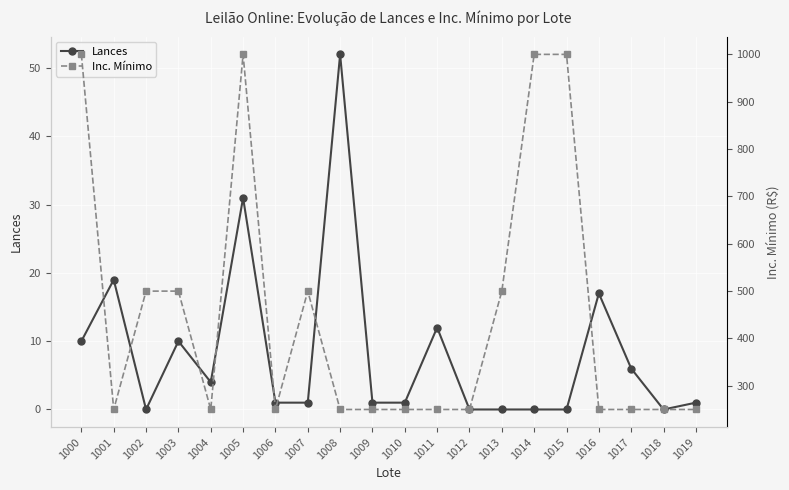

At which category does Lances reach its first local valley?

1002